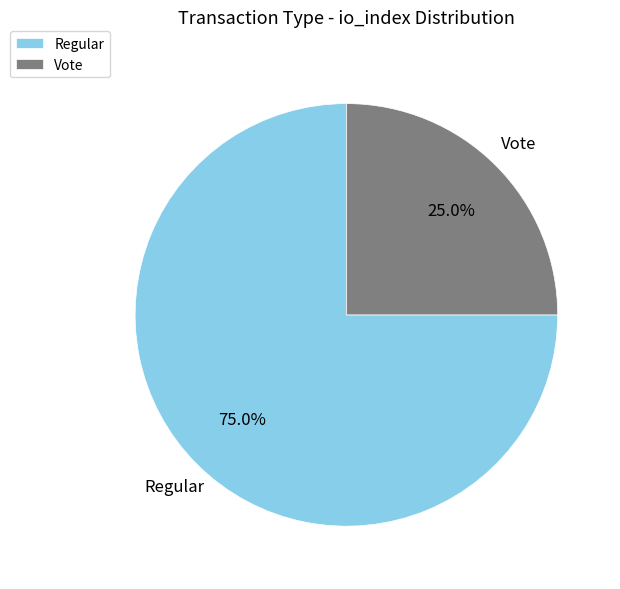

Which category has the smallest portion of the pie?

Vote